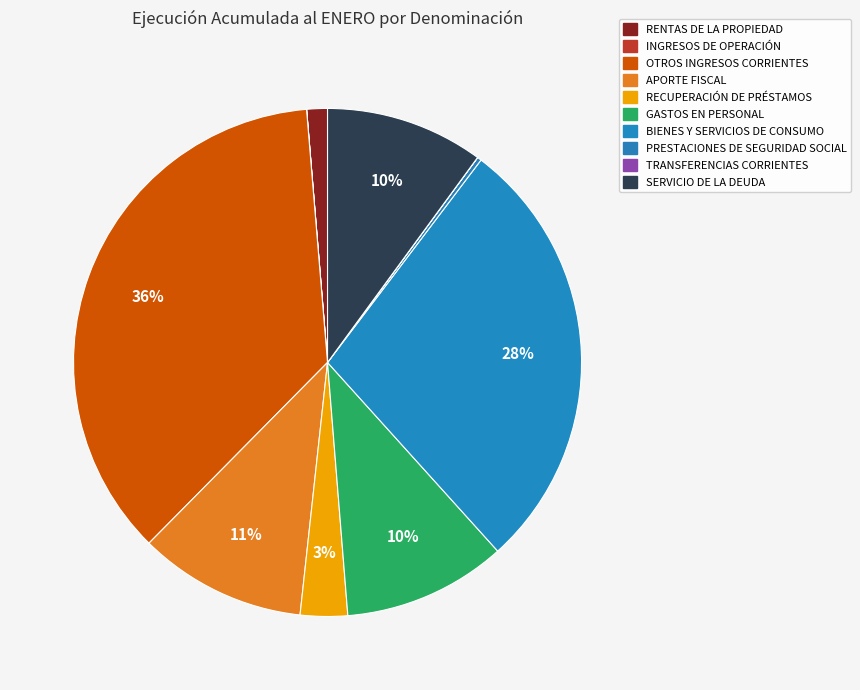

Combined, what portion of the pie is PRESTACIONES DE SEGURIDAD SOCIAL and RECUPERACIÓN DE PRÉSTAMOS?

3.3%